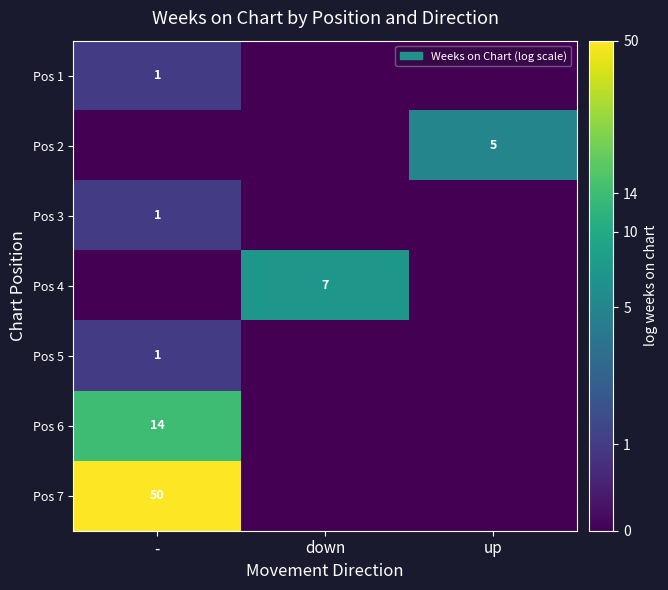

Is it true that Pos 3 equals 1 at -?

True